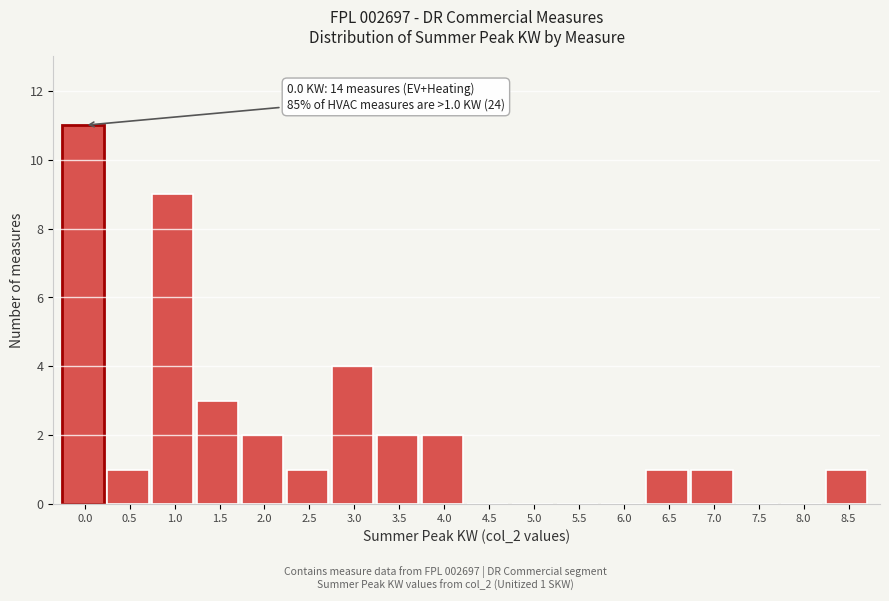

Reading right to left, list all the values displayed in this chart.

8.5=1	8.0=0	7.5=0	7.0=1	6.5=1	6.0=0	5.5=0	5.0=0	4.5=0	4.0=2	3.5=2	3.0=4	2.5=1	2.0=2	1.5=3	1.0=9	0.5=1	0.0=11